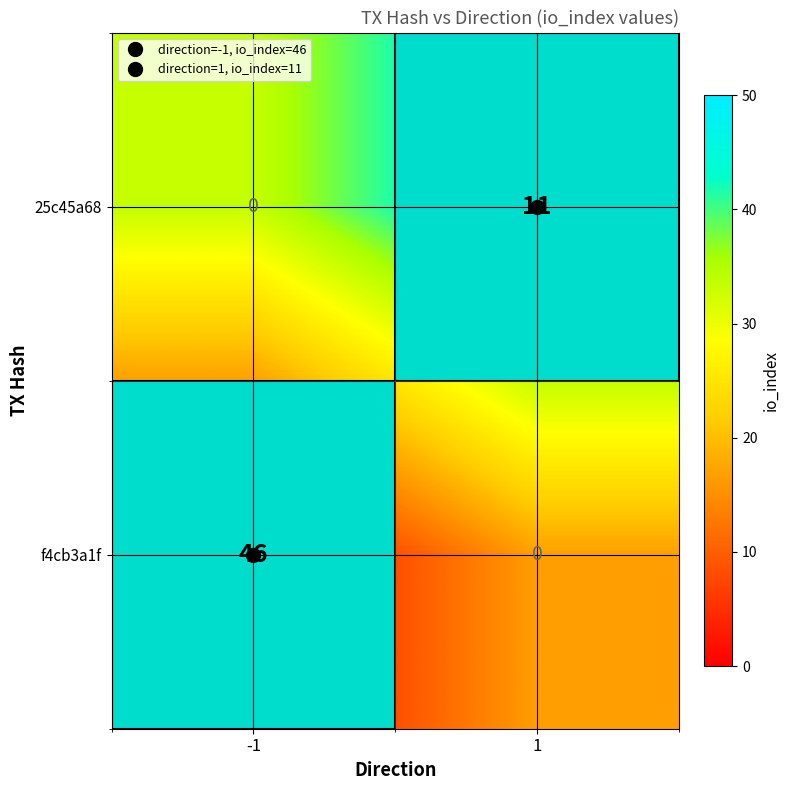

Rank the series by their maximum value, from lowest to highest.

25c45a68, f4cb3a1f